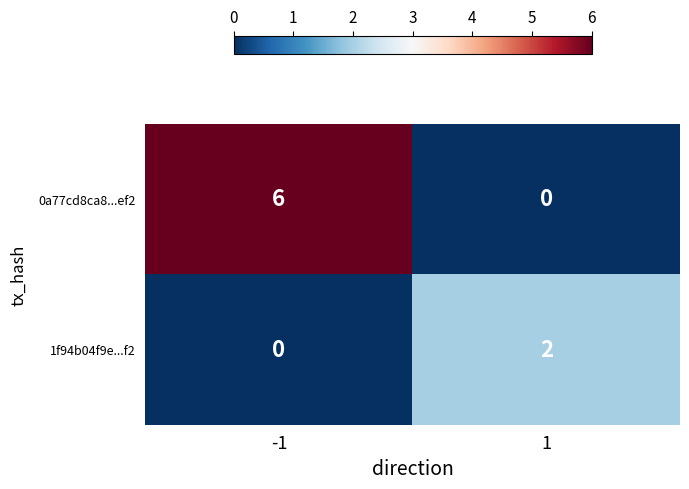

The value of 1f94b04f9e...f2 at -1 is -1. True or false?

False